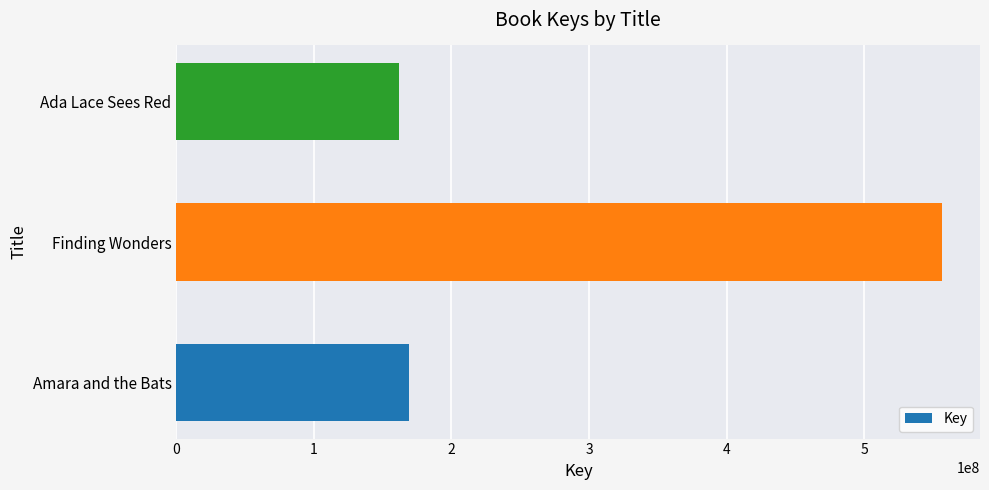

Is it true that the value at Amara and the Bats is 168847830?

True